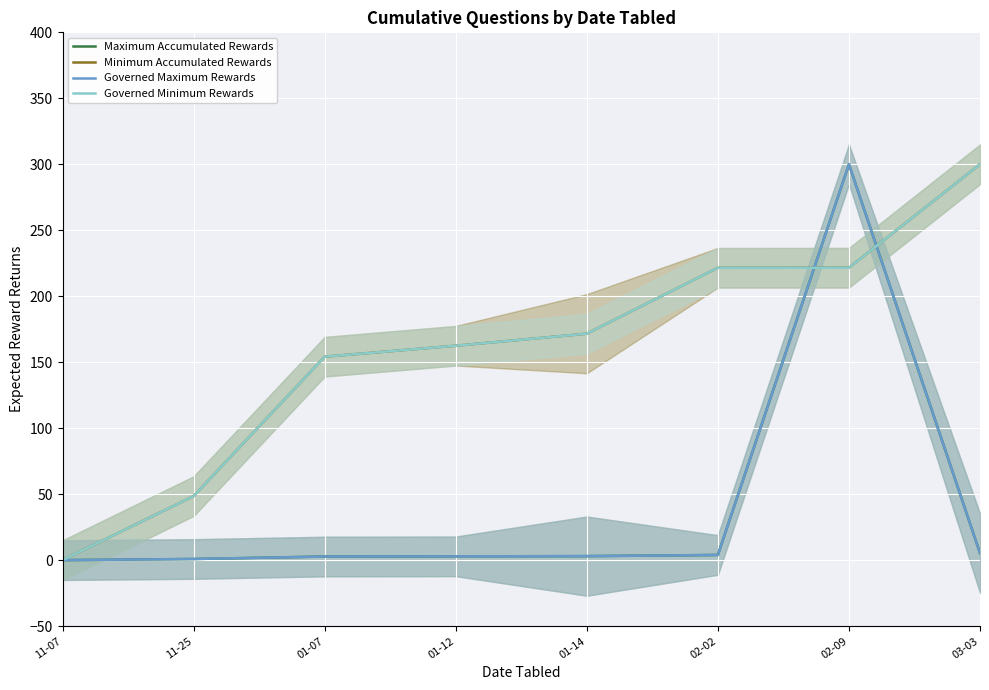

What is the label of the 1st point from the left?

11-07